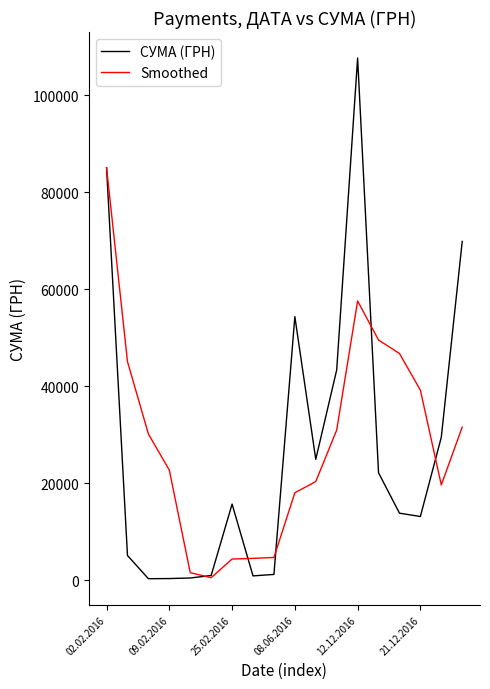

Count the number of categories in the chart.

18